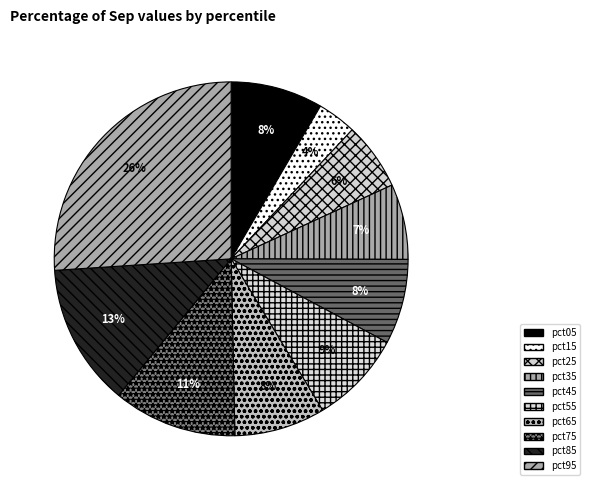

What is the largest slice in the pie chart?

pct95